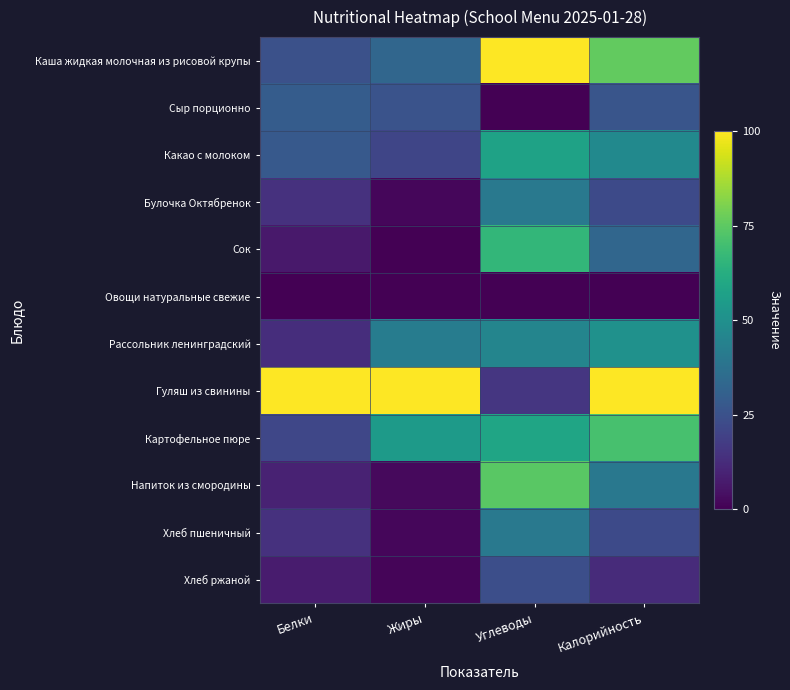

Reading left to right, transcribe all the data shown in this chart.

Каша жидкая молочная из рисовой крупы: Белки=0.2	Жиры=0.3	Углеводы=1.0	Калорийность=0.8
Сыр порционно: Белки=0.3	Жиры=0.3	Углеводы=0.0	Калорийность=0.3
Какао с молоком: Белки=0.3	Жиры=0.2	Углеводы=0.6	Калорийность=0.5
Булочка Октябренок: Белки=0.1	Жиры=0.0	Углеводы=0.4	Калорийность=0.2
Сок: Белки=0.1	Жиры=0.0	Углеводы=0.7	Калорийность=0.3
Овощи натуральные свежие: Белки=0.0	Жиры=0.0	Углеводы=0.0	Калорийность=0.0
Рассольник ленинградский: Белки=0.1	Жиры=0.4	Углеводы=0.5	Калорийность=0.5
Гуляш из свинины: Белки=1.0	Жиры=1.0	Углеводы=0.2	Калорийность=1.0
Картофельное пюре: Белки=0.2	Жиры=0.5	Углеводы=0.6	Калорийность=0.7
Напиток из смородины: Белки=0.1	Жиры=0.0	Углеводы=0.7	Калорийность=0.4
Хлеб пшеничный: Белки=0.1	Жиры=0.0	Углеводы=0.4	Калорийность=0.2
Хлеб ржаной: Белки=0.1	Жиры=0.0	Углеводы=0.2	Калорийность=0.1